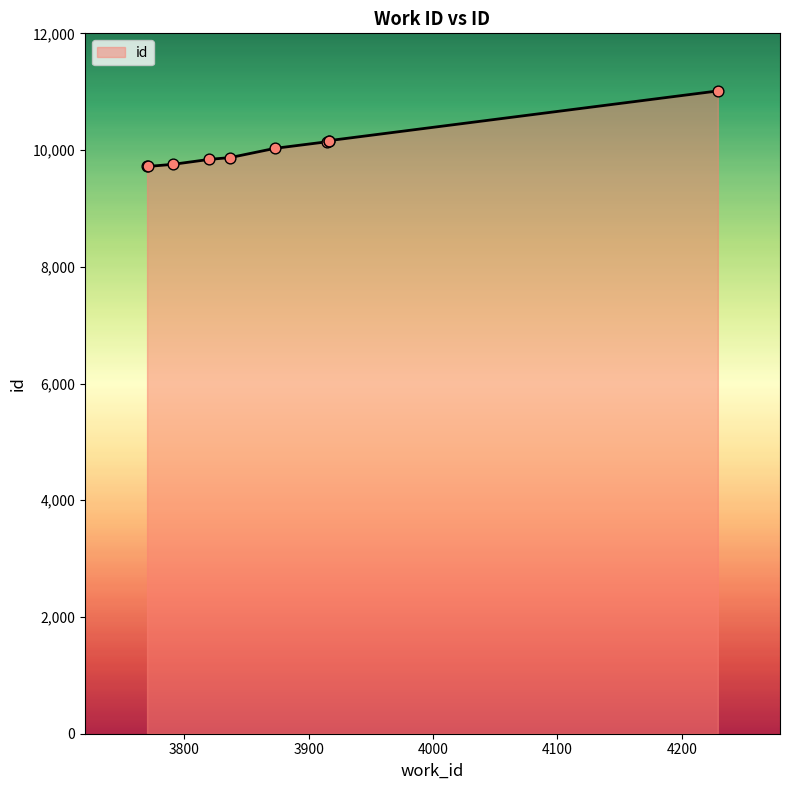

What is the ratio of the value at 3837 to the value at 4229?

0.9